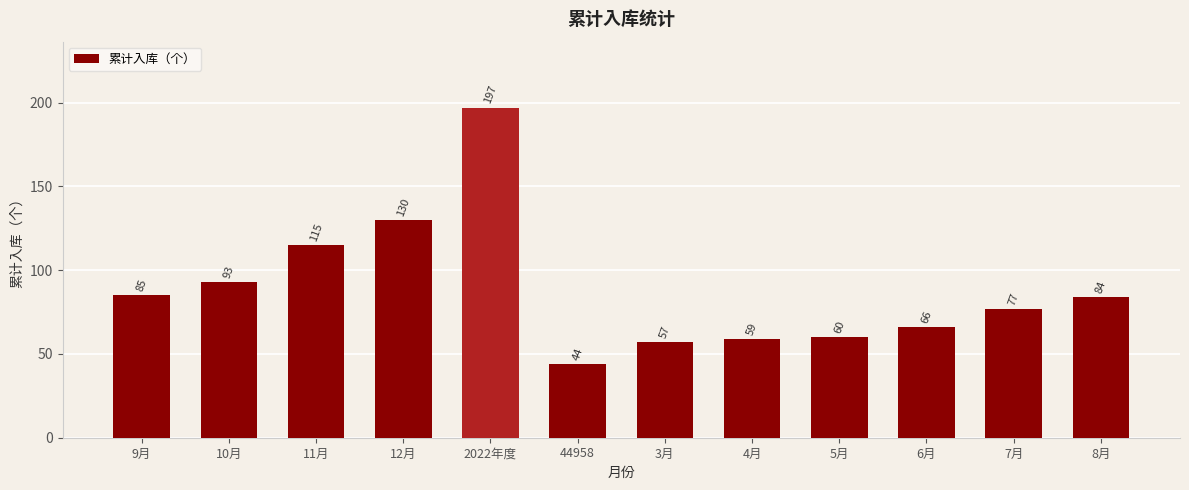

At which category does the chart reach its minimum across all series?

44958